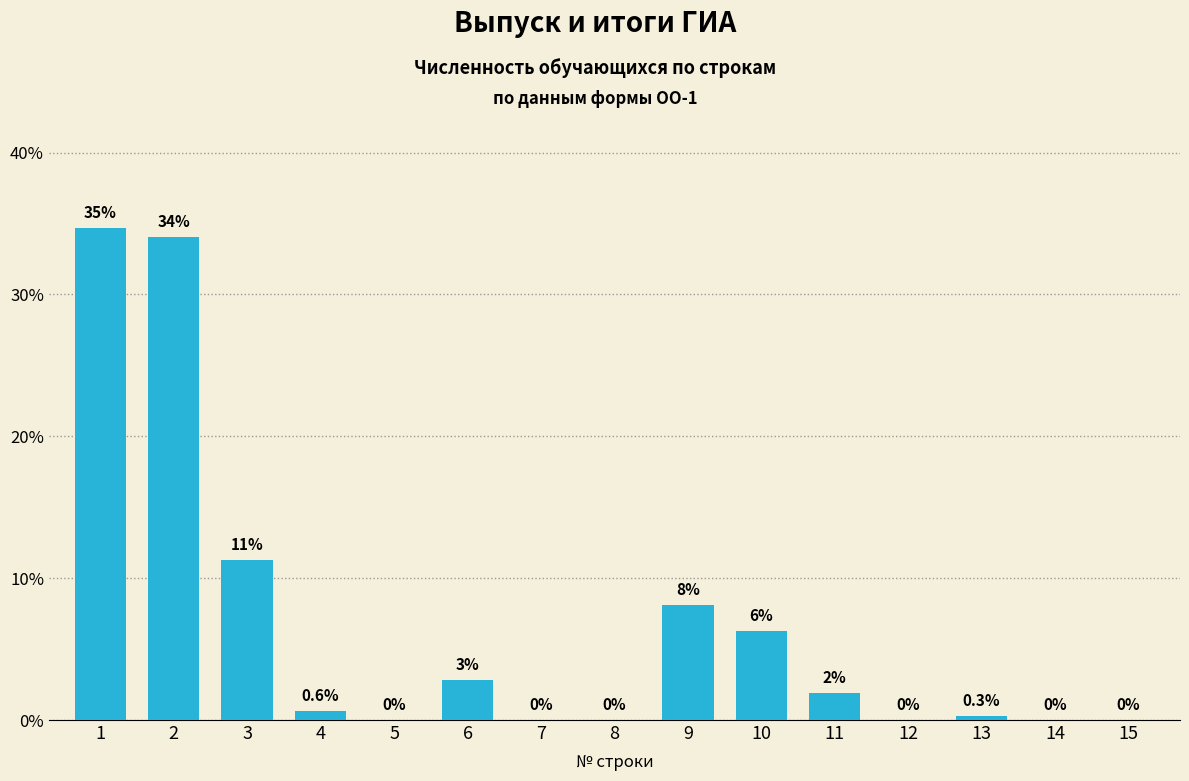

Where is the data nearest to the value 17?

3